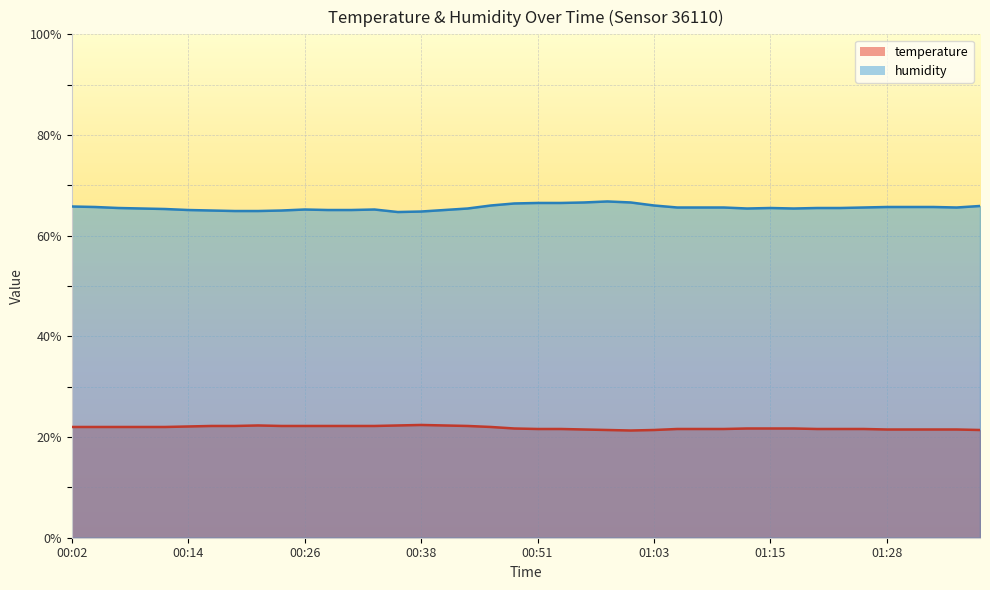

Rank the series by their average value, from lowest to highest.

temperature, humidity